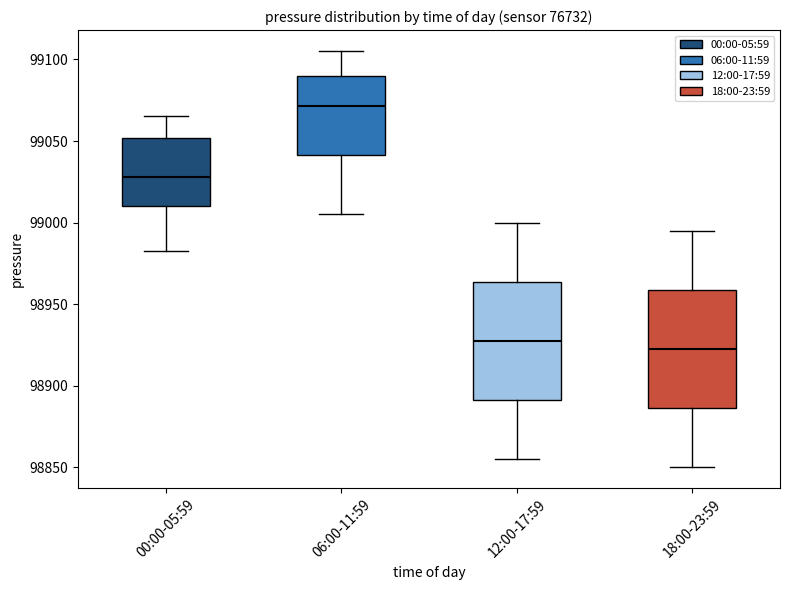

Reading left to right, read every box against the y-axis: the position of its median line, the range the box covers, and the ends of its whiskers. The values are not printed on the chart, so give them approximately, as read against the axis.

00:00-05:59: median 99030, box 99010 to 99050, whiskers 98985 to 99065
06:00-11:59: median 99070, box 99040 to 99090, whiskers 99005 to 99105
12:00-17:59: median 98930, box 98890 to 98965, whiskers 98855 to 99000
18:00-23:59: median 98925, box 98885 to 98960, whiskers 98850 to 98995